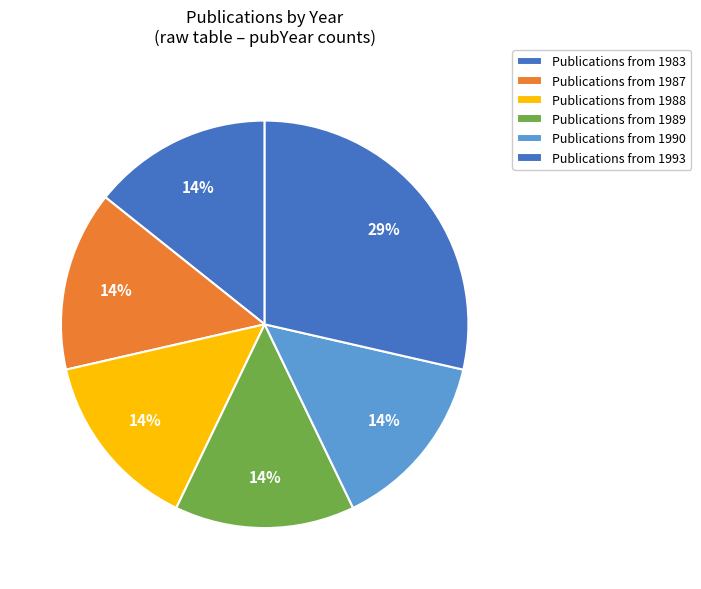

Count the number of slices in the pie.

6